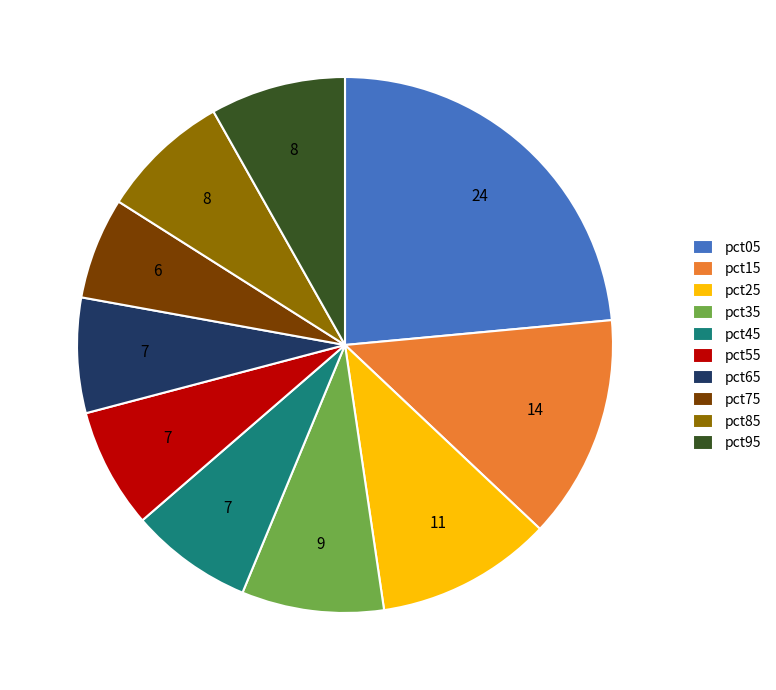

Which category has the smallest portion of the pie?

pct75